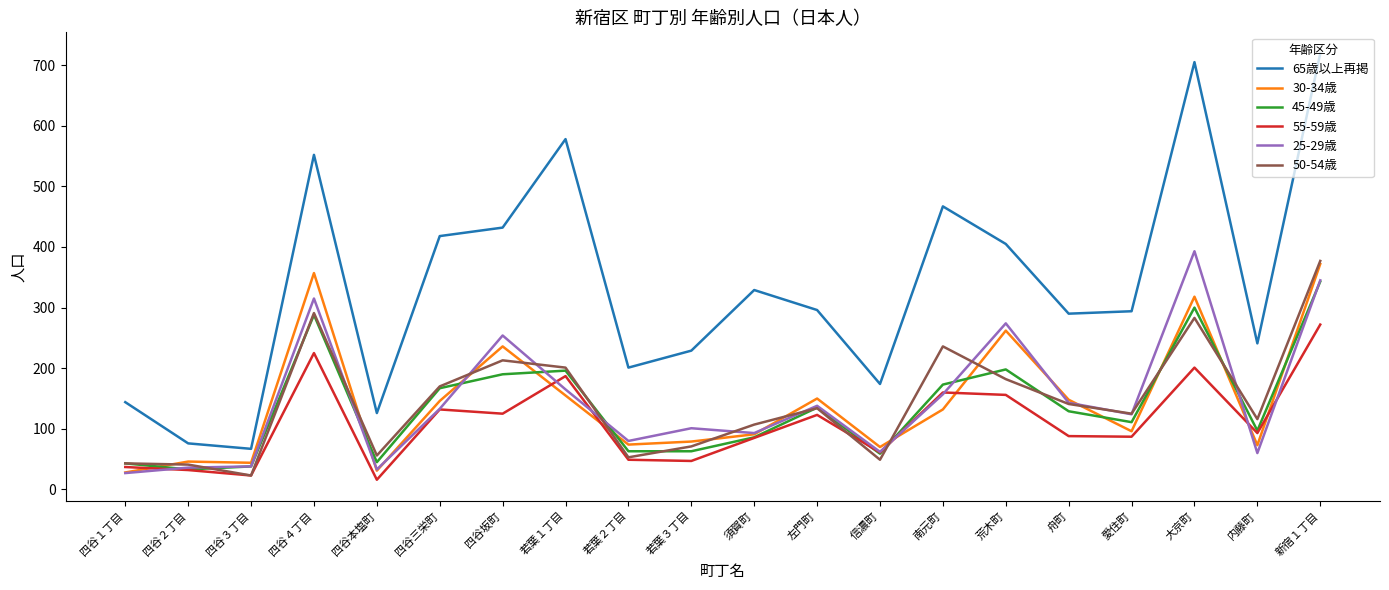

What is the average value of the 65歳以上再掲 series?

337